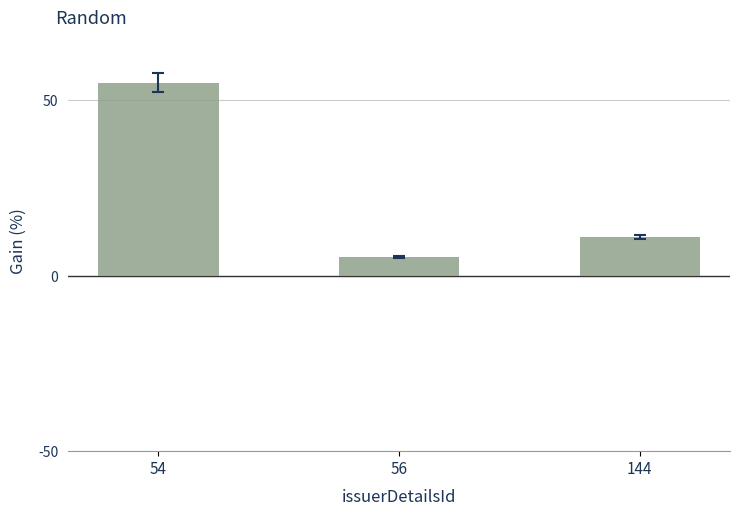

What is the difference between the maximum and minimum values?

49.6